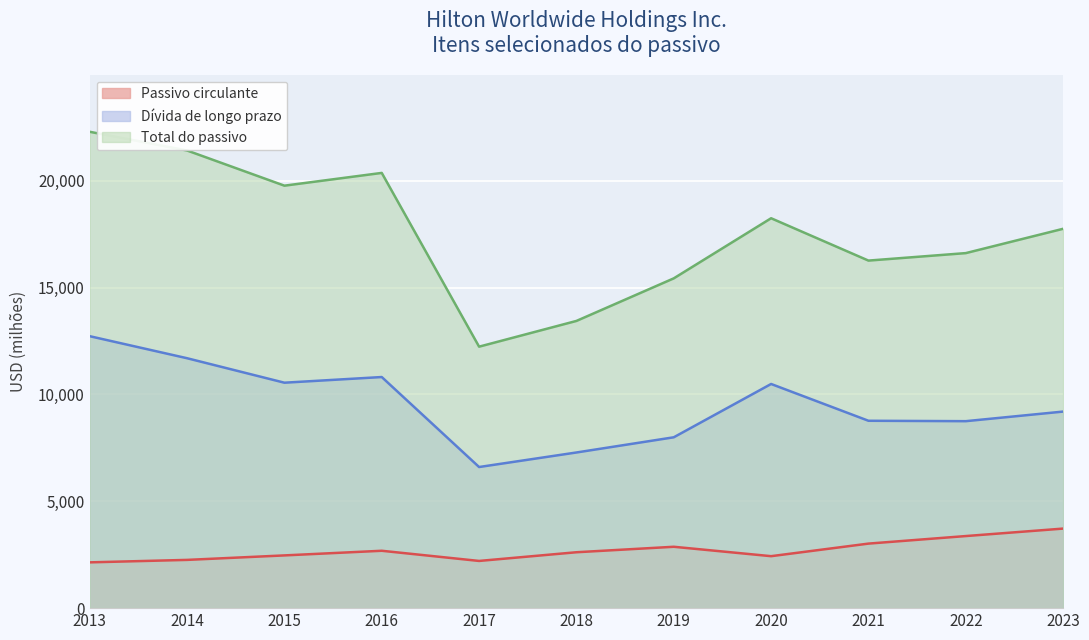

Is the value of Total do passivo at 2023 greater than the value of Passivo circulante at 2018?

Yes